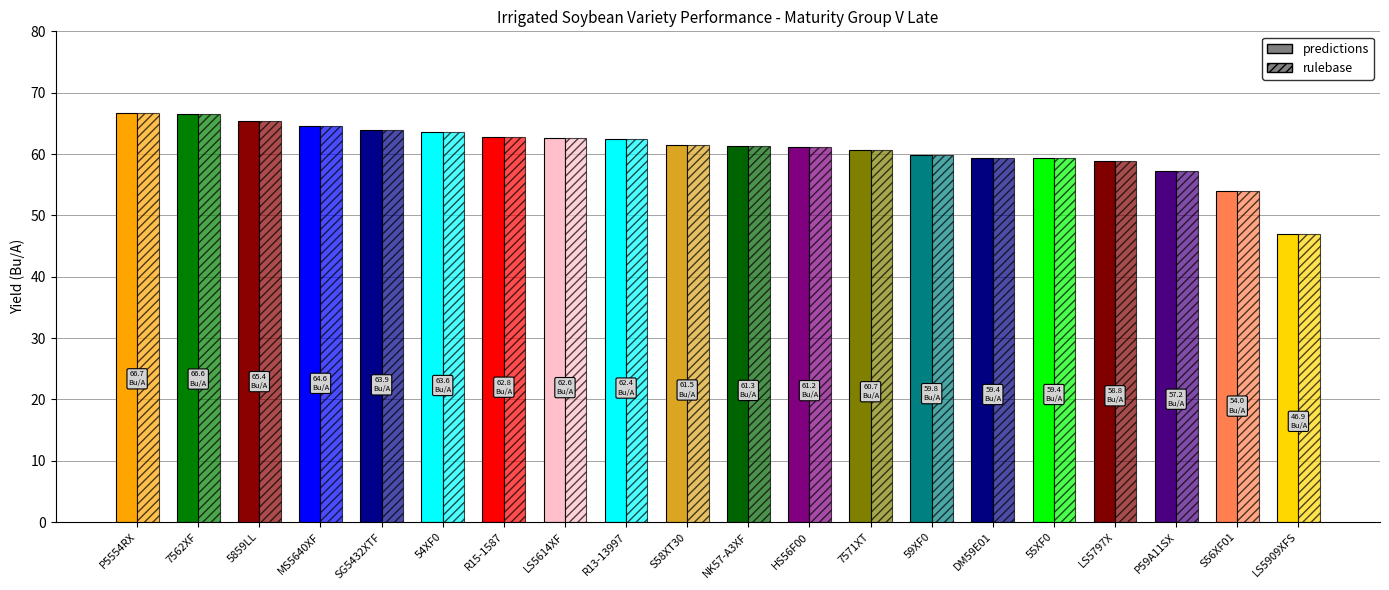

The predictions series shows 34.4 at 54XF0. True or false?

False